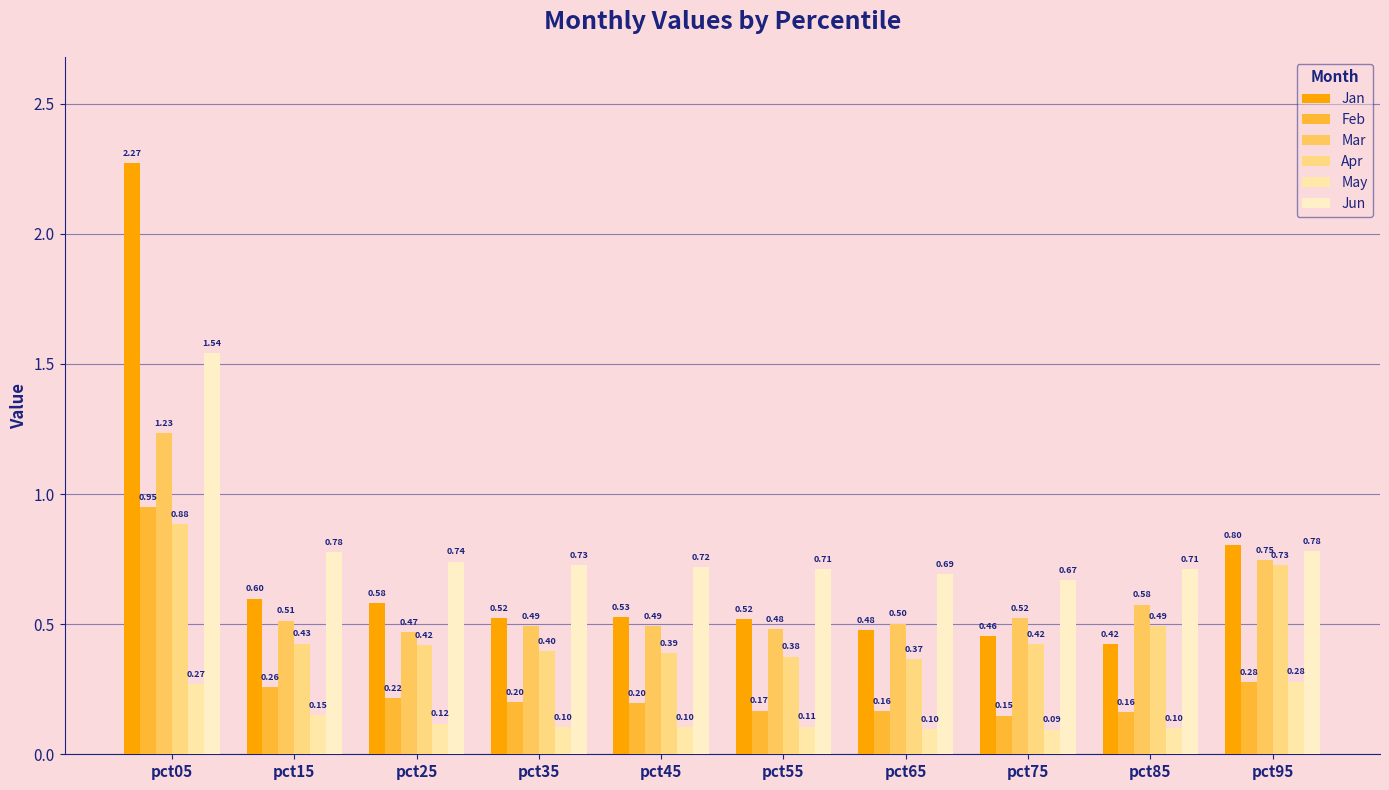

Reading left to right, transcribe all the data shown in this chart.

Jan: pct05=2.3	pct15=0.6	pct25=0.6	pct35=0.5	pct45=0.5	pct55=0.5	pct65=0.5	pct75=0.5	pct85=0.4	pct95=0.8
Feb: pct05=1.0	pct15=0.3	pct25=0.2	pct35=0.2	pct45=0.2	pct55=0.2	pct65=0.2	pct75=0.1	pct85=0.2	pct95=0.3
Mar: pct05=1.2	pct15=0.5	pct25=0.5	pct35=0.5	pct45=0.5	pct55=0.5	pct65=0.5	pct75=0.5	pct85=0.6	pct95=0.7
Apr: pct05=0.9	pct15=0.4	pct25=0.4	pct35=0.4	pct45=0.4	pct55=0.4	pct65=0.4	pct75=0.4	pct85=0.5	pct95=0.7
May: pct05=0.3	pct15=0.1	pct25=0.1	pct35=0.1	pct45=0.1	pct55=0.1	pct65=0.1	pct75=0.1	pct85=0.1	pct95=0.3
Jun: pct05=1.5	pct15=0.8	pct25=0.7	pct35=0.7	pct45=0.7	pct55=0.7	pct65=0.7	pct75=0.7	pct85=0.7	pct95=0.8